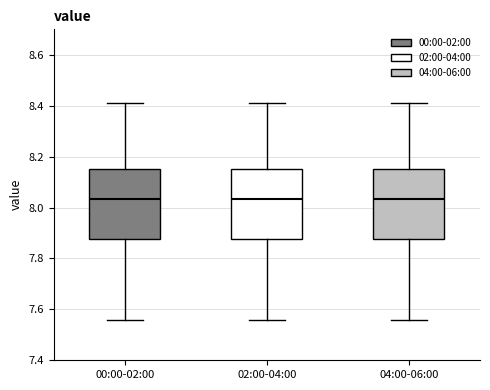

Reading left to right, read every box against the y-axis: the position of its median line, the range the box covers, and the ends of its whiskers. The values are not printed on the chart, so give them approximately, as read against the axis.

00:00-02:00: median 8.04, box 7.88 to 8.16, whiskers 7.56 to 8.42
02:00-04:00: median 8.04, box 7.88 to 8.16, whiskers 7.56 to 8.42
04:00-06:00: median 8.04, box 7.88 to 8.16, whiskers 7.56 to 8.42